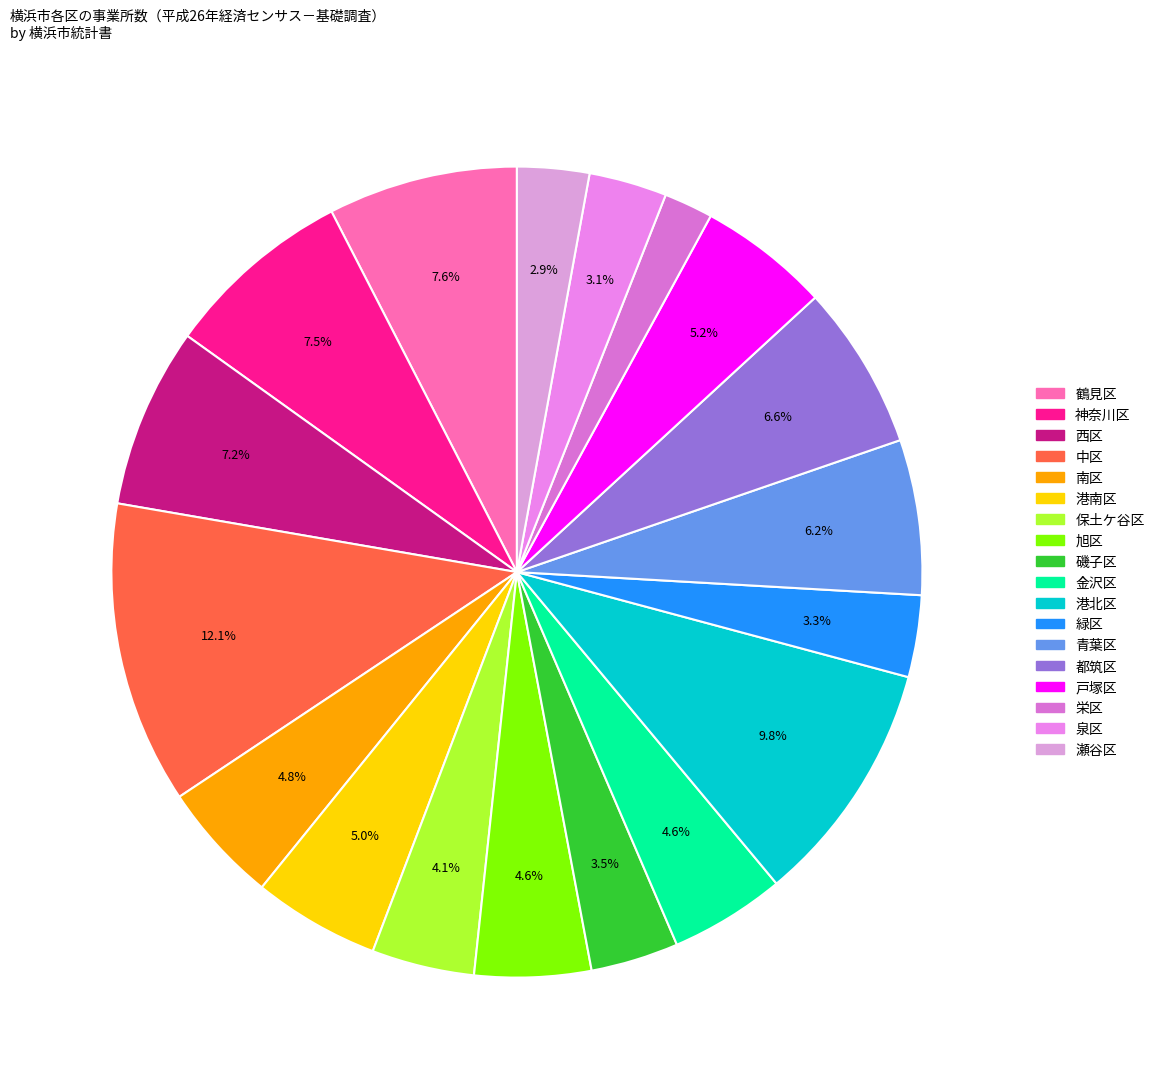

How many segments does this pie chart have?

18